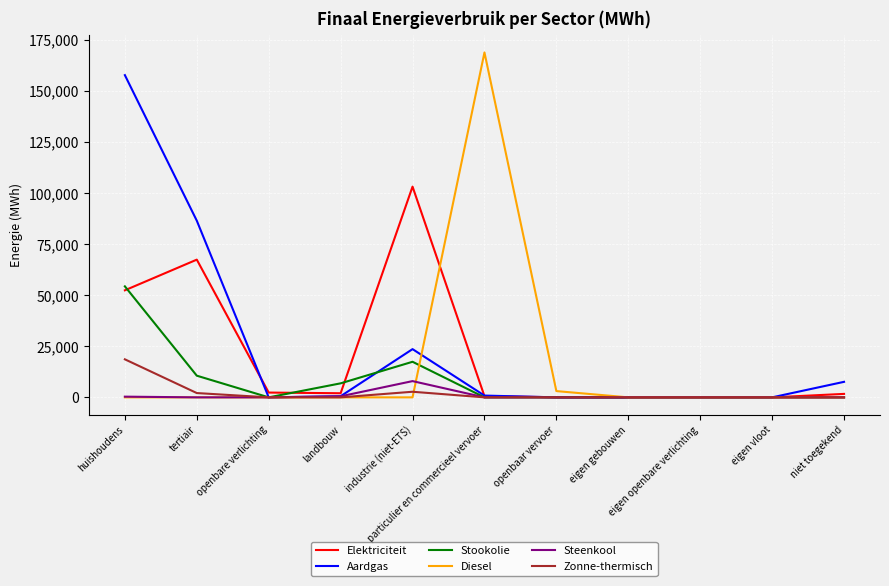

Where does the Aardgas series first go above 556?

huishoudens